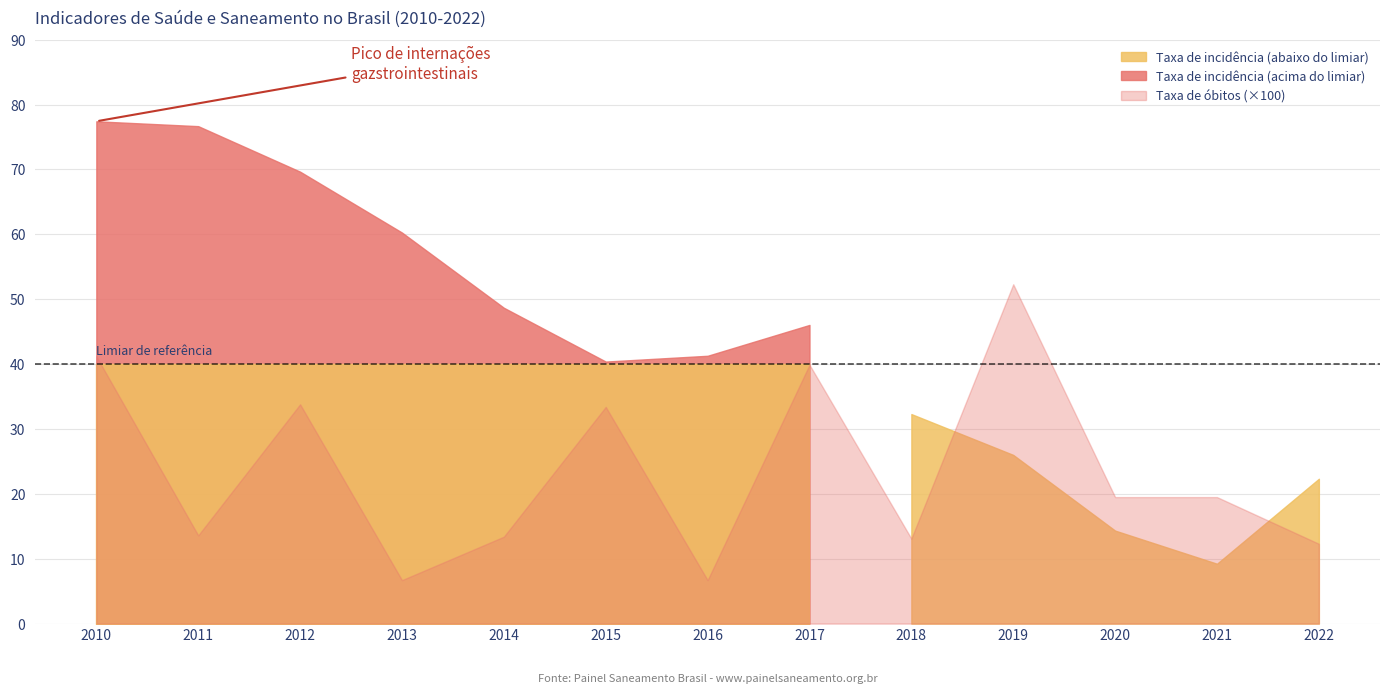

Which label corresponds to the largest value in the chart?

2010